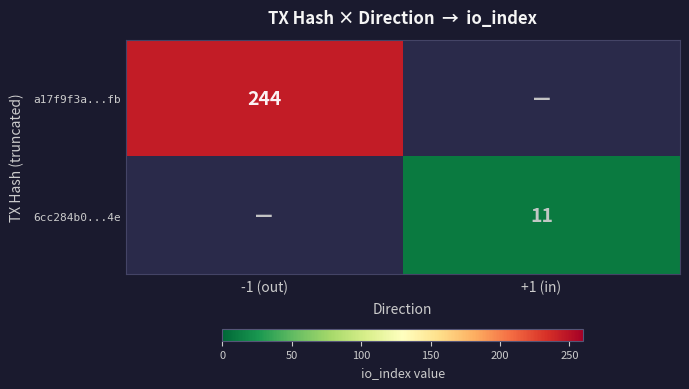

The value of 6cc284b0...4e at +1 (in) is 5. True or false?

False